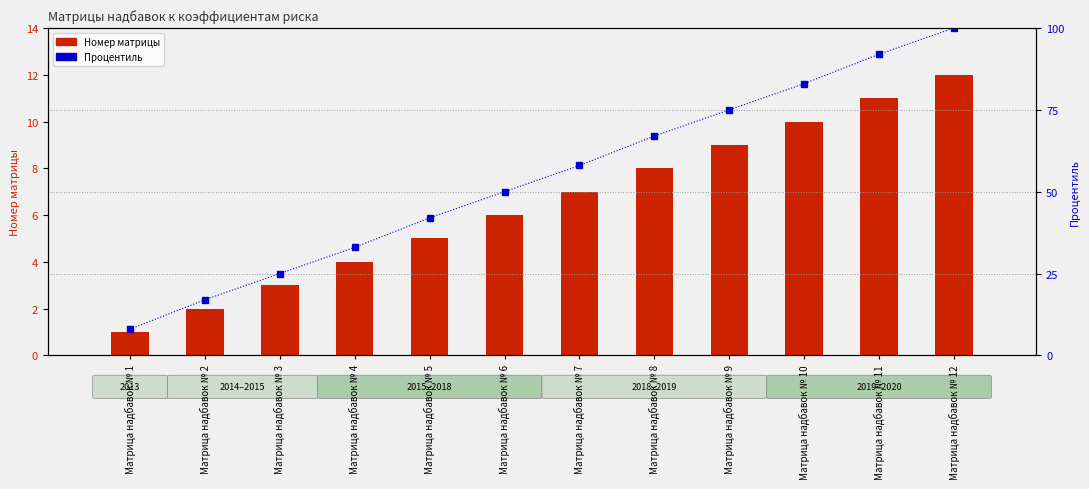

Reading right to left, list all the values displayed in this chart.

Номер матрицы: Матрица надбавок № 12=12	Матрица надбавок № 11=11	Матрица надбавок № 10=10	Матрица надбавок № 9=9	Матрица надбавок № 8=8	Матрица надбавок № 7=7	Матрица надбавок № 6=6	Матрица надбавок № 5=5	Матрица надбавок № 4=4	Матрица надбавок № 3=3	Матрица надбавок № 2=2	Матрица надбавок № 1=1
Процентиль: Матрица надбавок № 12=100	Матрица надбавок № 11=92	Матрица надбавок № 10=83	Матрица надбавок № 9=75	Матрица надбавок № 8=67	Матрица надбавок № 7=58	Матрица надбавок № 6=50	Матрица надбавок № 5=42	Матрица надбавок № 4=33	Матрица надбавок № 3=25	Матрица надбавок № 2=17	Матрица надбавок № 1=8